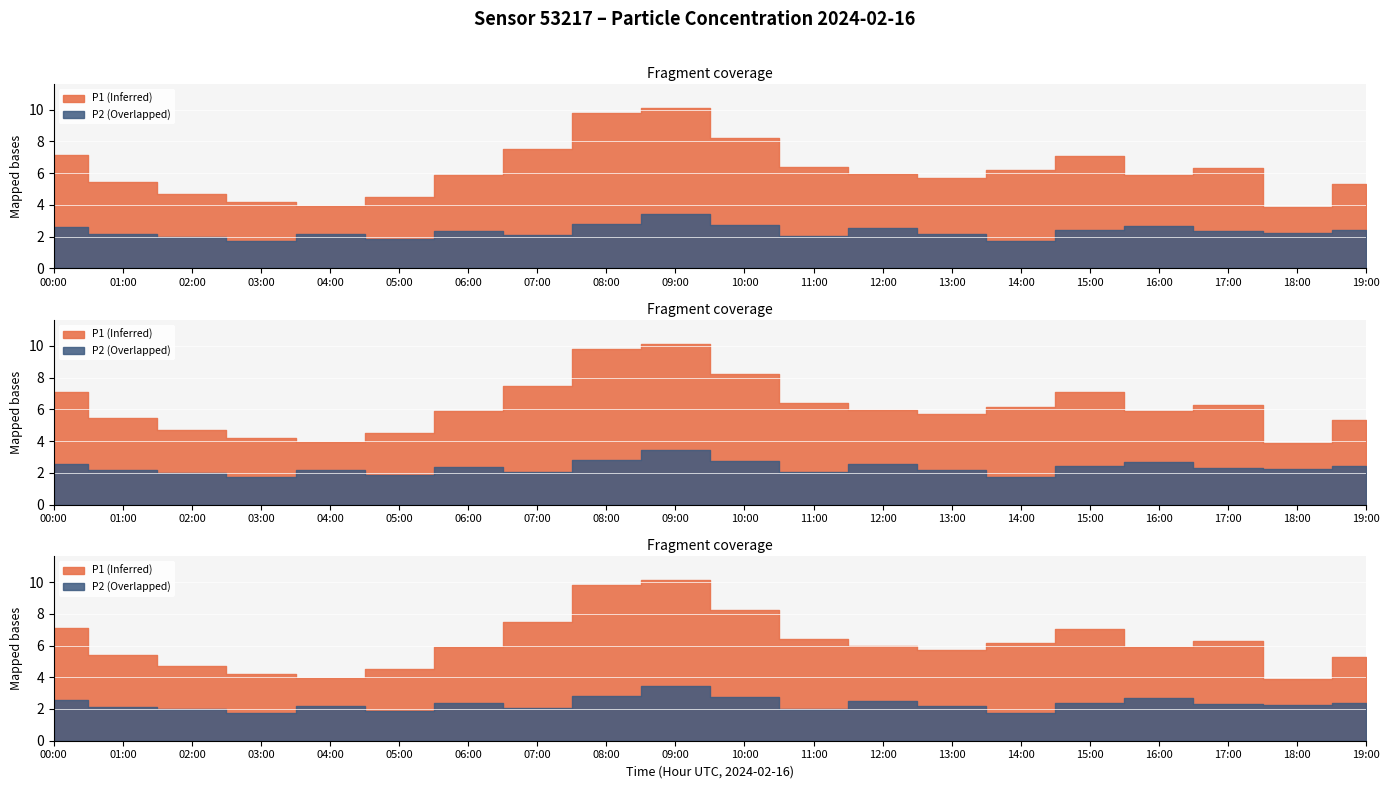

Where is the first local minimum for P2?

03:00